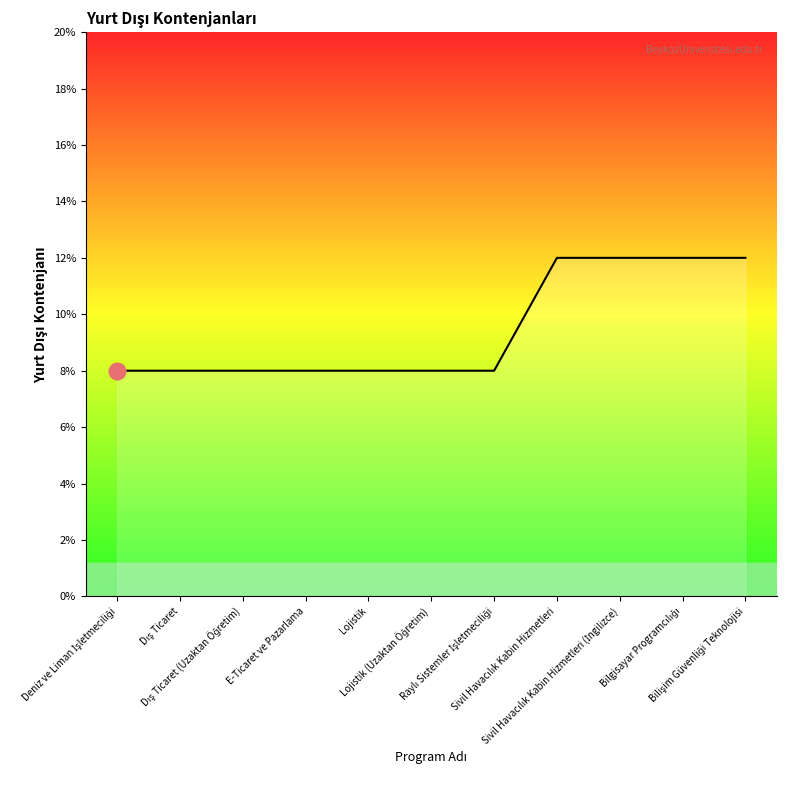

What is the difference between the maximum and second lowest values?

4